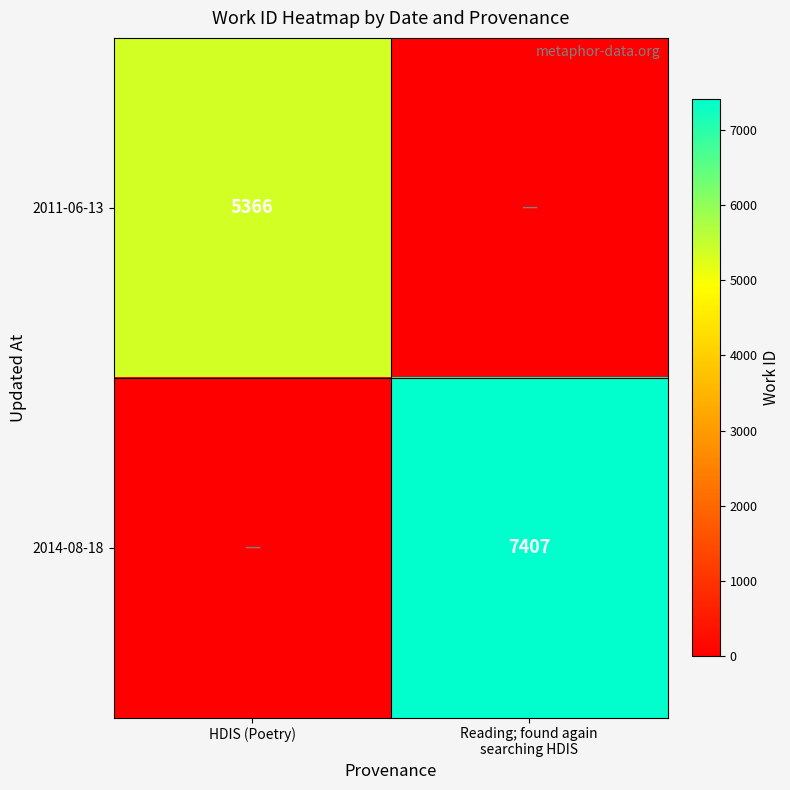

The value of 2011-06-13 at HDIS (Poetry) is 8561. True or false?

False